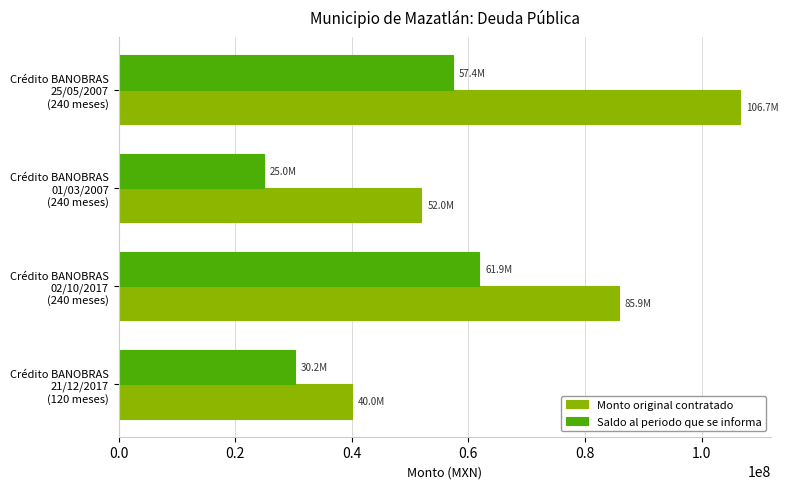

Which series has the widest spread of values?

Monto original contratado